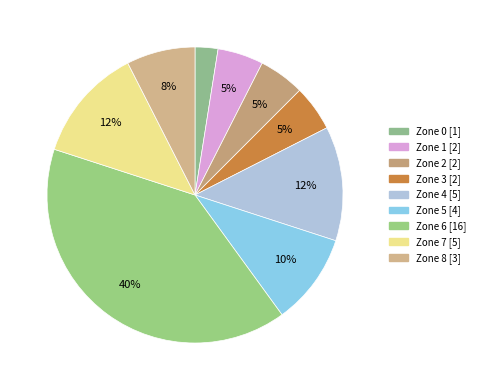

Is it true that Zone 8 is 8% of the pie?

True